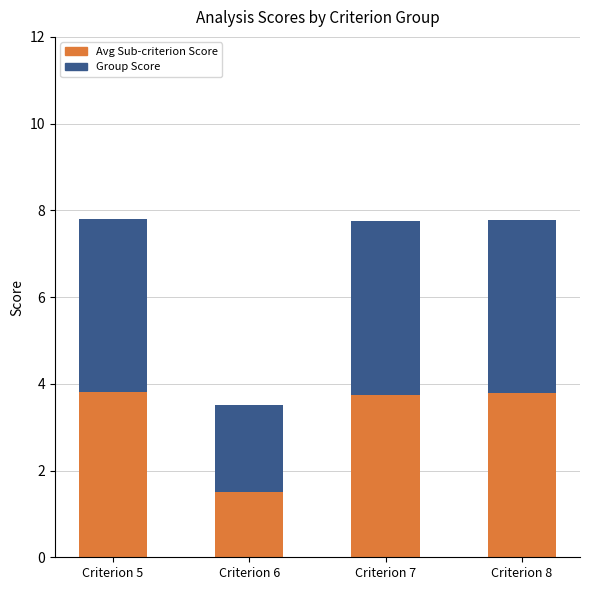

How many values in the Avg Sub-criterion Score series exceed 3?

3